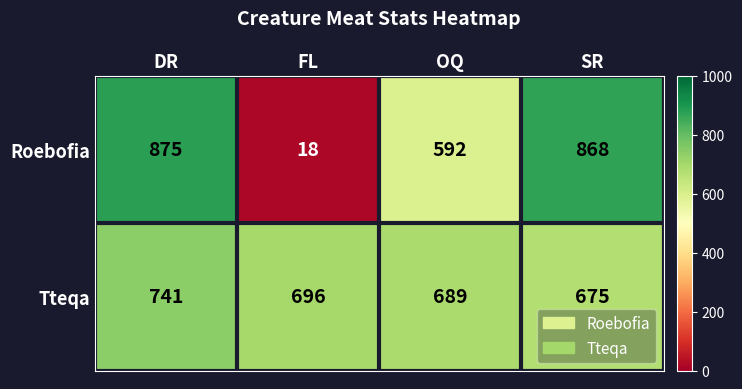

The Roebofia series shows 5 at FL. True or false?

False